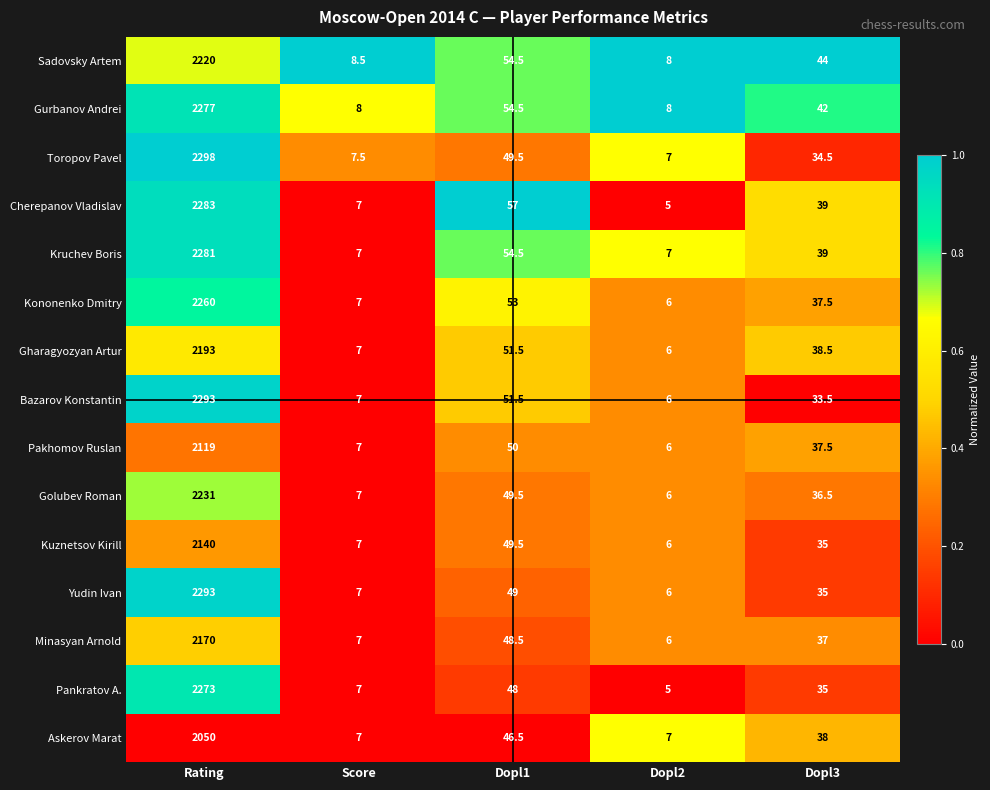

Where is Gurbanov Andrei nearest to the value 1142?

Dopl1